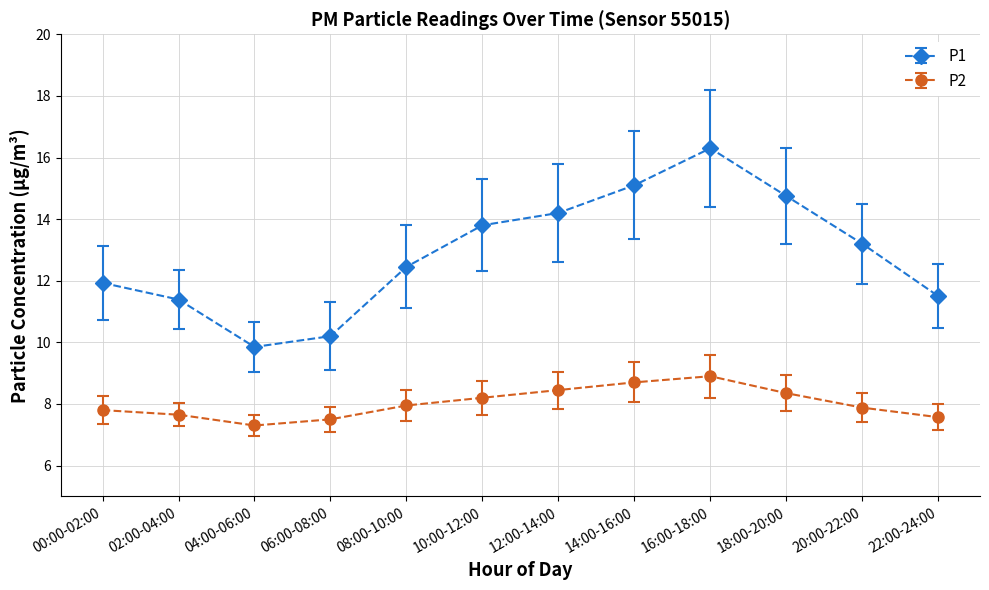

True or false: P1 has more than 2 points higher than both neighbors.

False